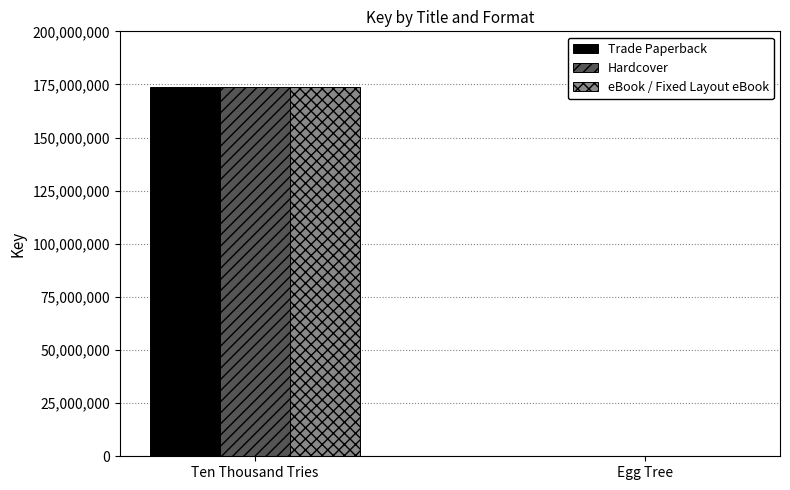

Count the number of categories in the chart.

2